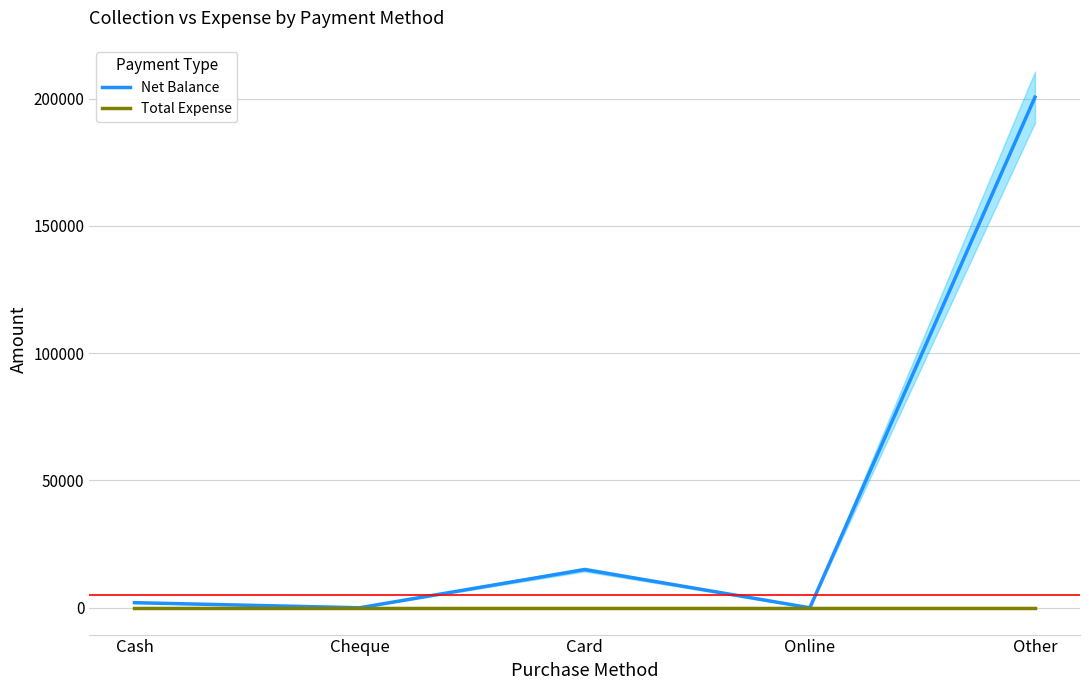

At which label does Total Expense reach its minimum?

Cash